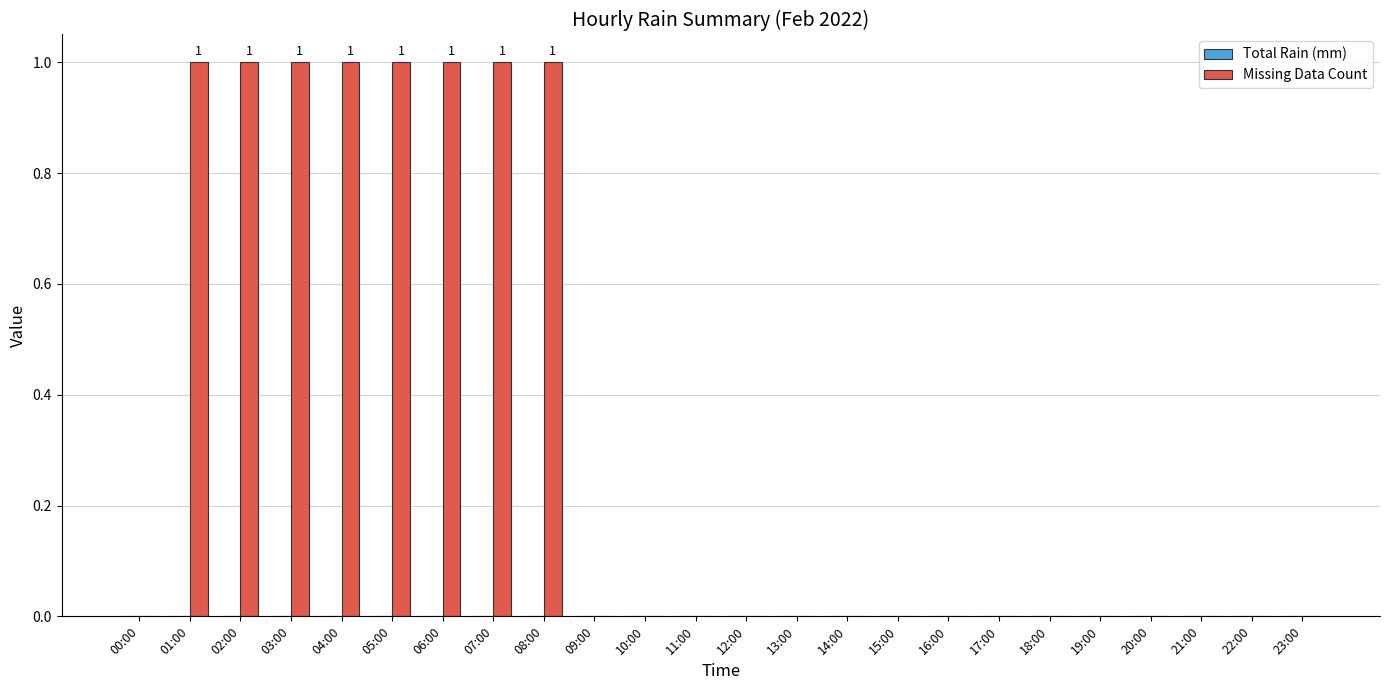

Count the number of categories in the chart.

24